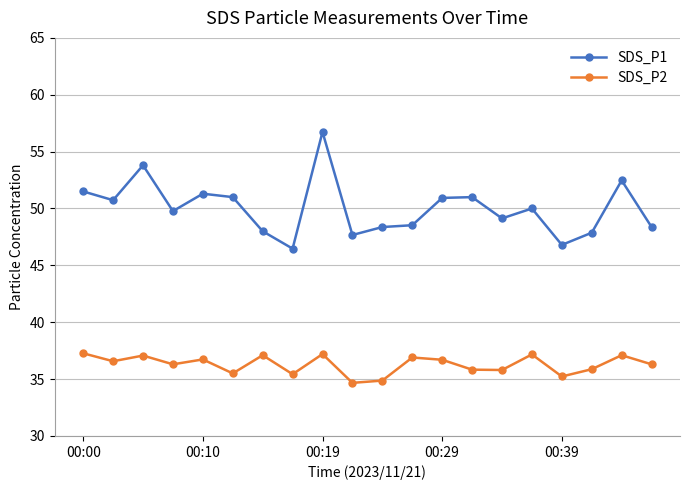

How many categories are shown in the chart?

20